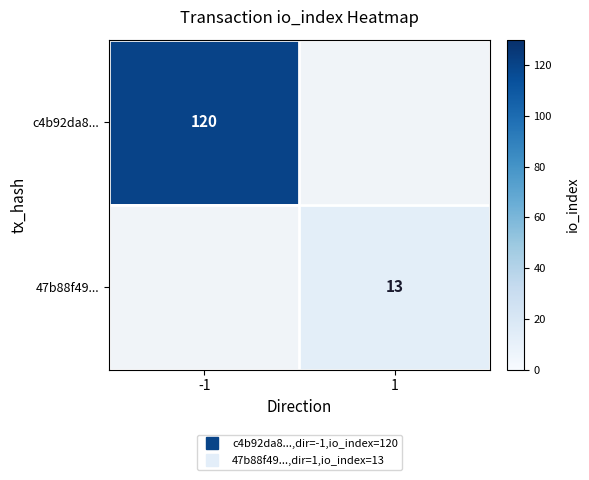

List the series in order of their peak value, highest first.

c4b92da8..., 47b88f49...